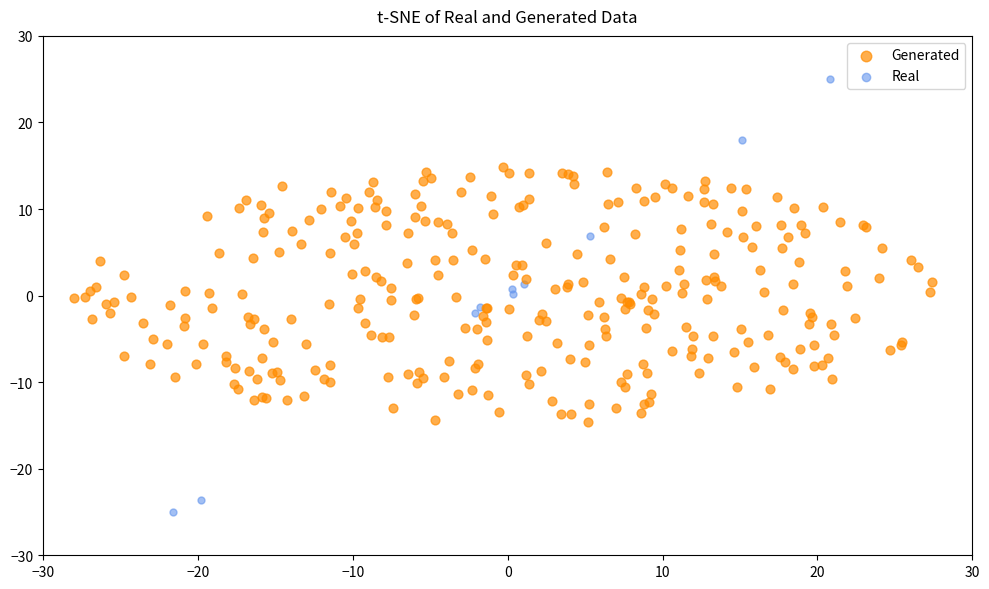

Which series reaches the maximum Y coordinate?

Real